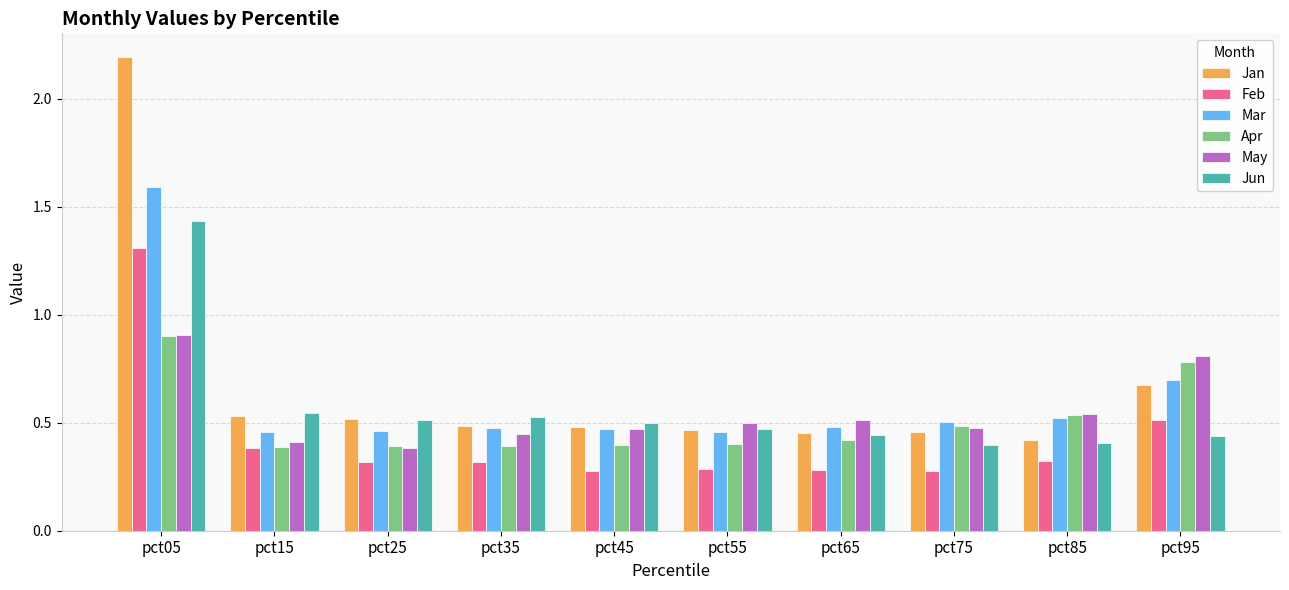

Count the May values in the range 0 to 1.

10